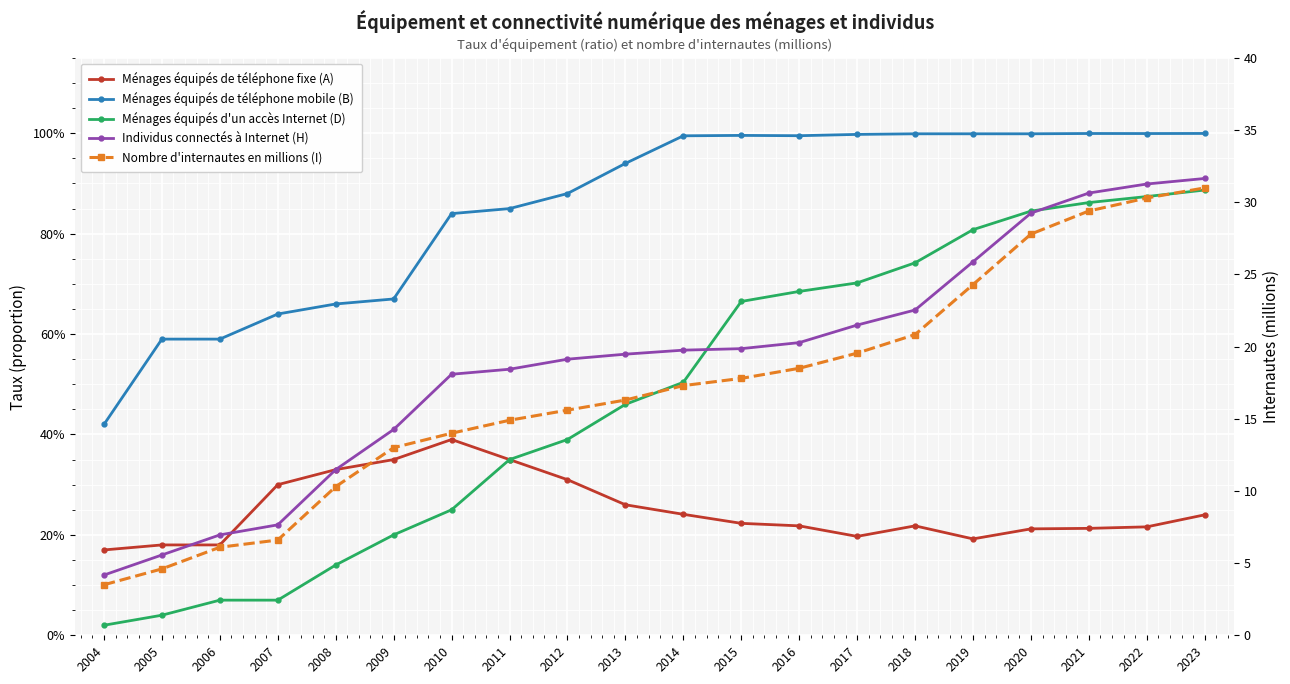

Does the chart display data point markers on the line(s)?

Yes